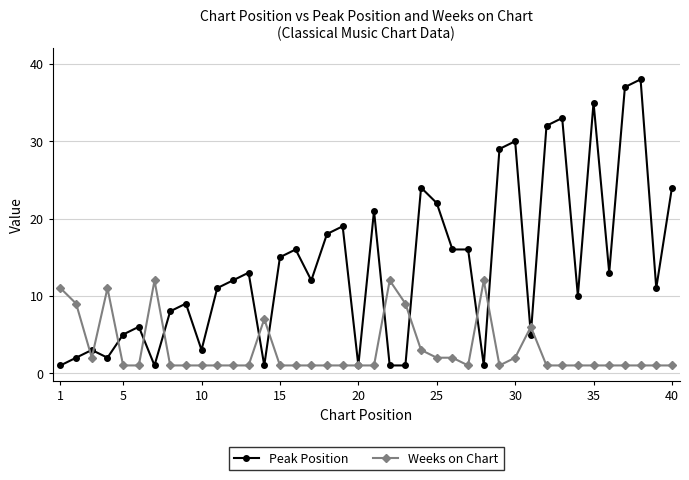

How many categories are shown in the chart?

40